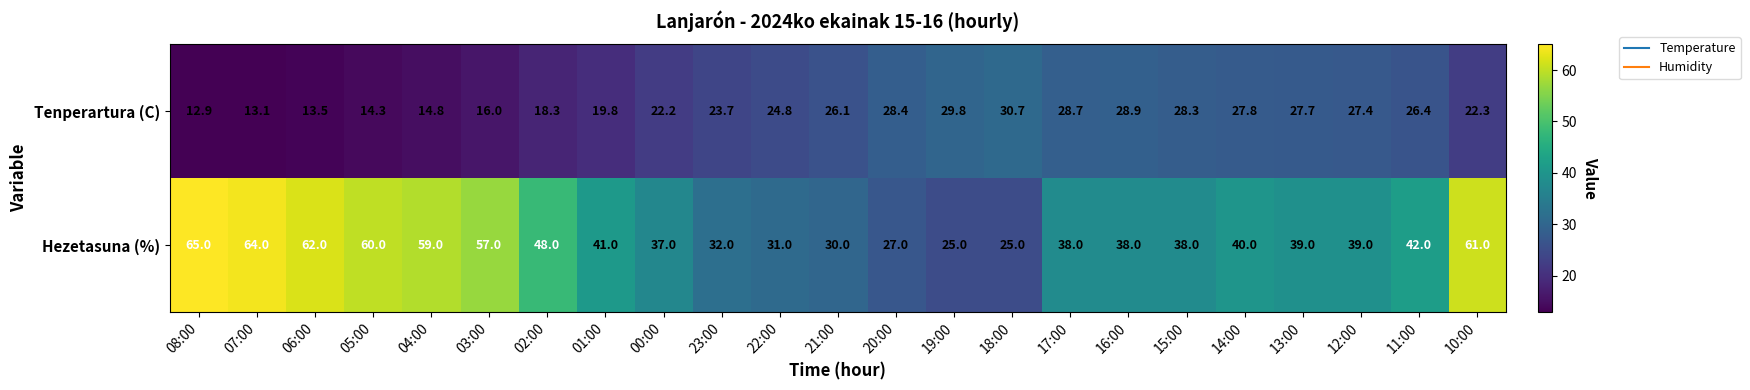

Between 06:00 and 18:00, which series saw the biggest shift?

Hezetasuna (%)